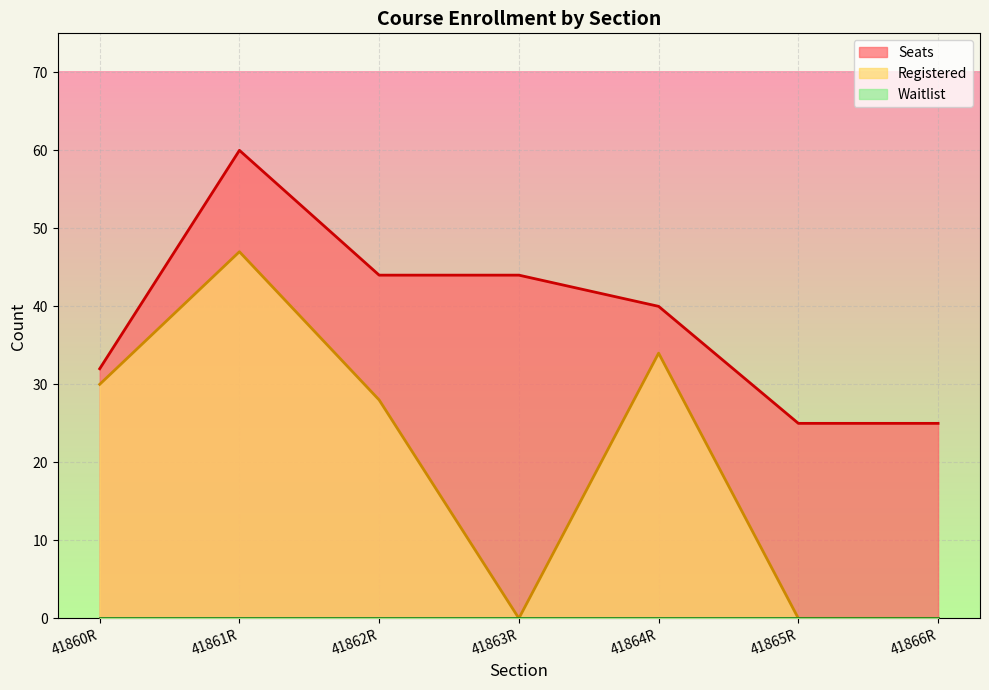

Which series has the largest range (max minus min)?

Registered